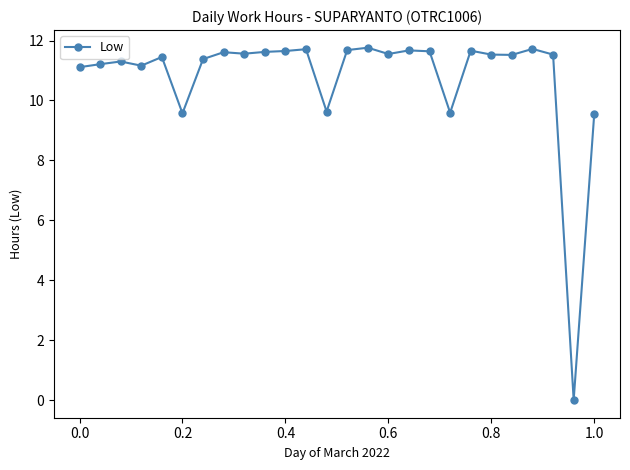

What is the value of the 17th point from the left?

11.7